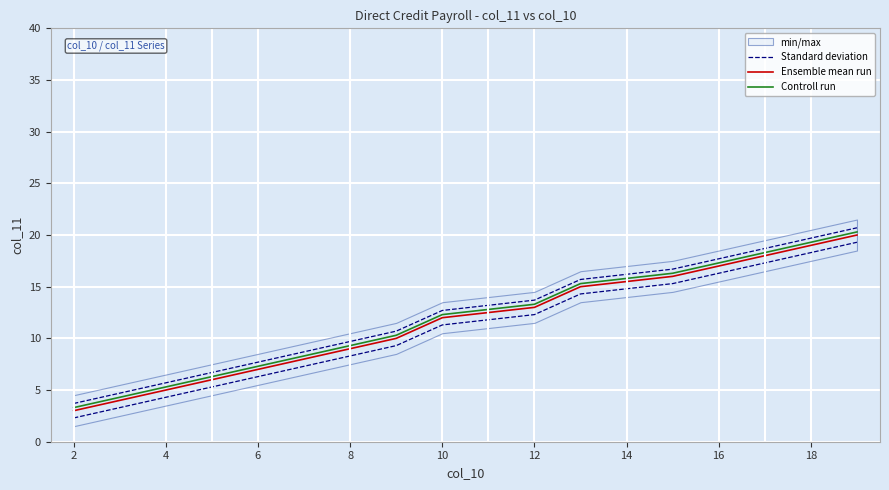

True or false: Ensemble mean run has more than 0 points higher than both neighbors.

False